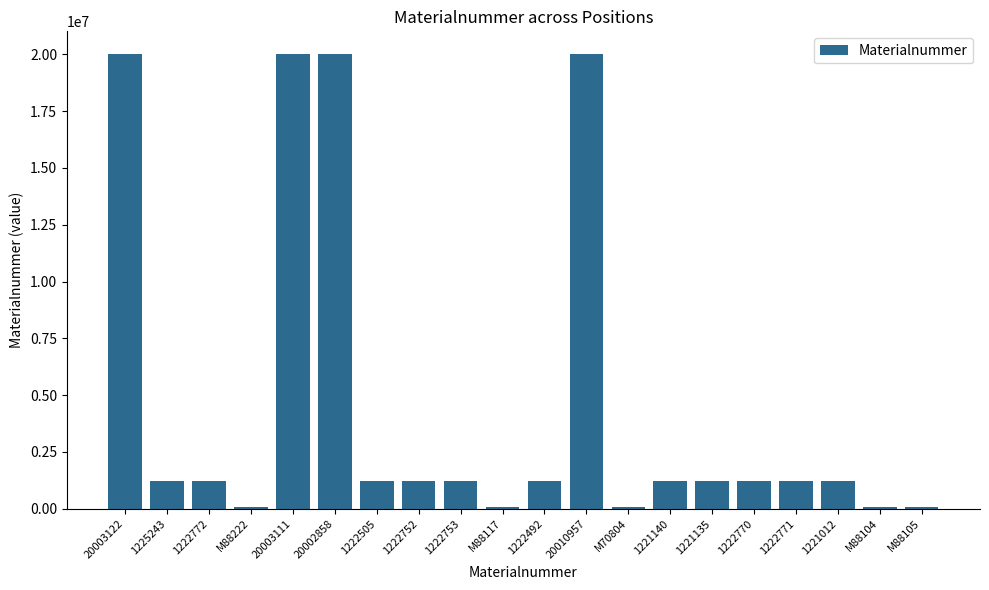

What is the change in value from M70804 to M88105?

+17301